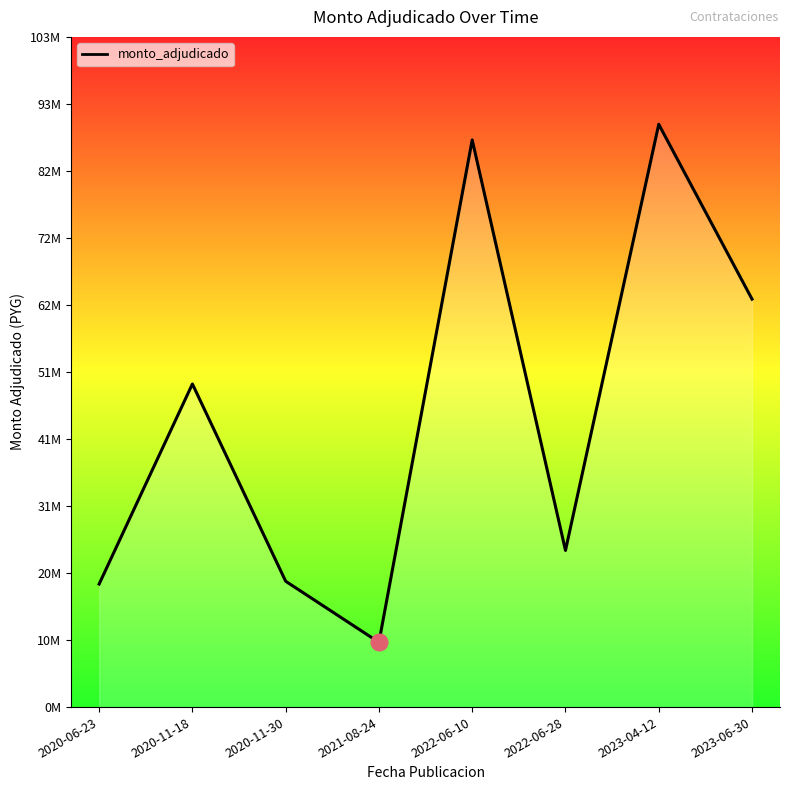

What is the maximum value shown in the chart?

90000000